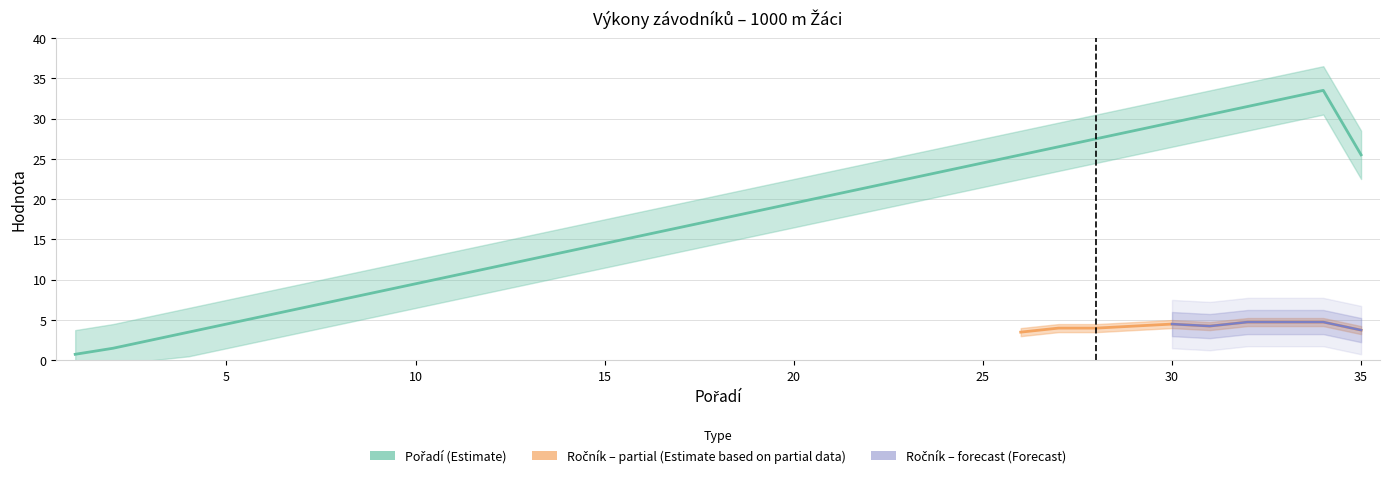

What is the smallest value displayed?

0.8